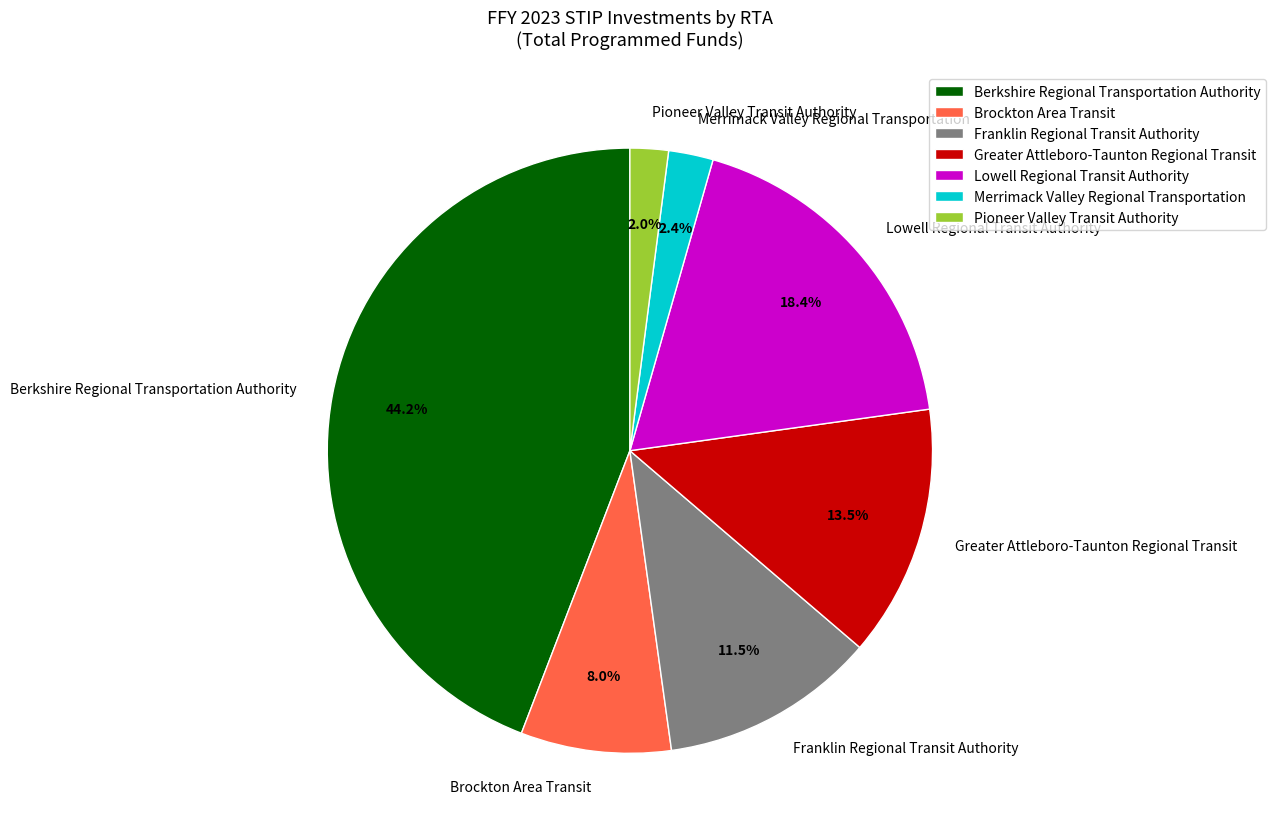

What percentage is NOT represented by Lowell Regional Transit Authority?

81.6%